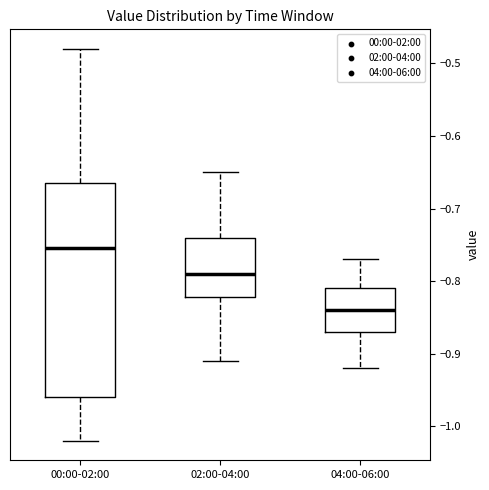

Where is the upper edge of the box for 02:00-04:00 on the y-axis? The values are not printed on the chart, so give them approximately, as read against the axis.

-0.74